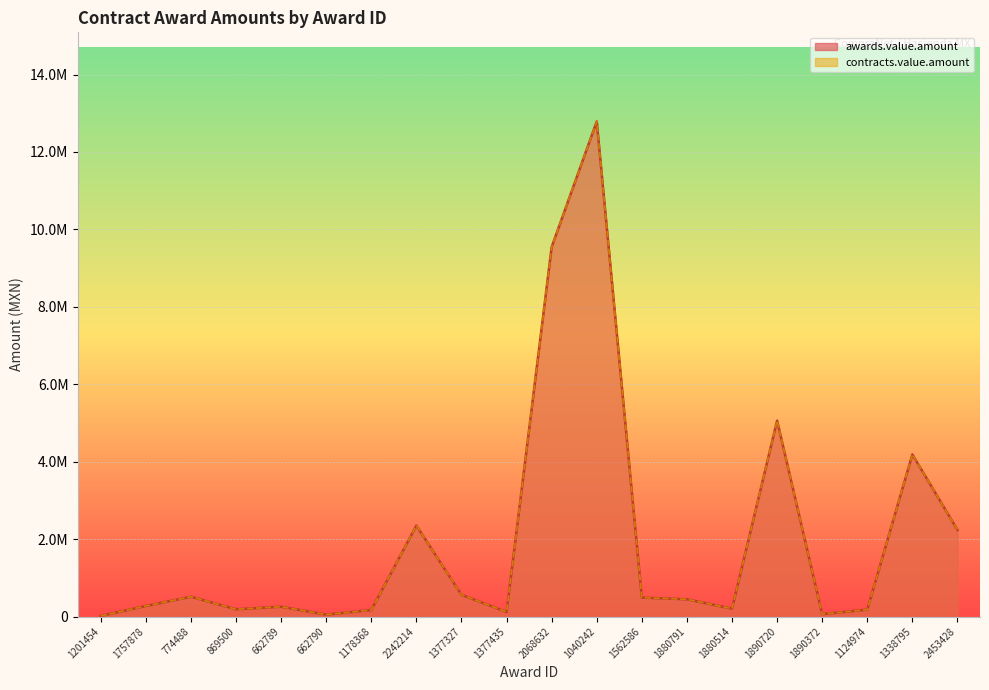

How many interior local peaks does the awards.value.amount series have?

6